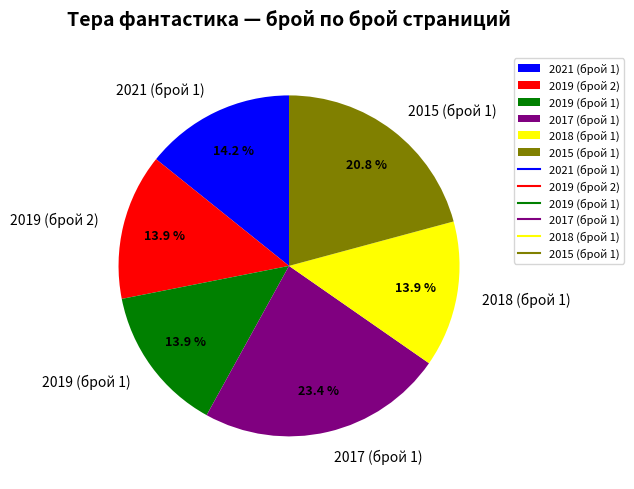

Approximately how many times larger is the value at 2019 (брой 1) compared to 2018 (брой 1)?

1.0